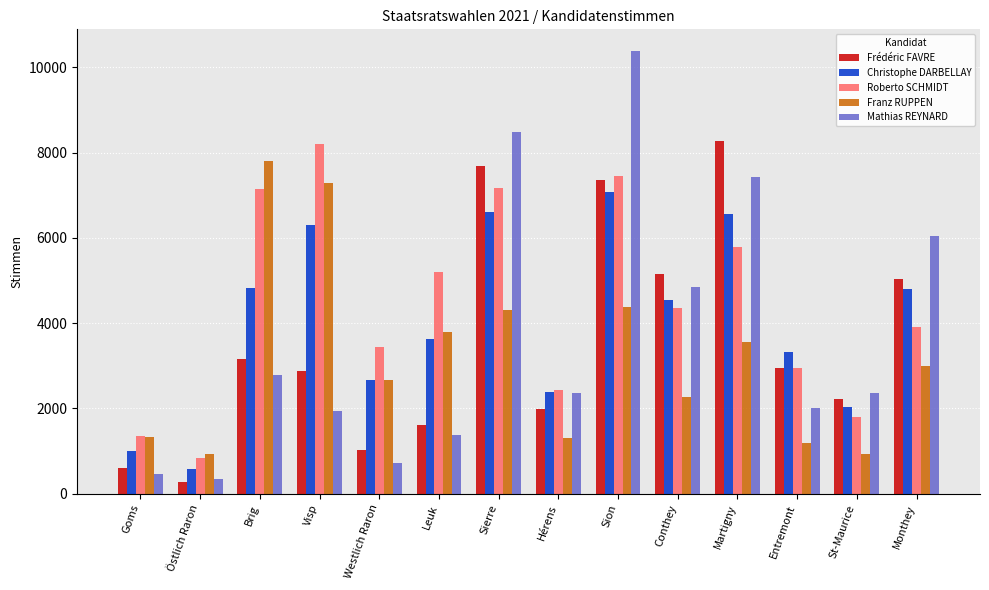

Are the bars grouped side by side (vs. stacked)?

Yes